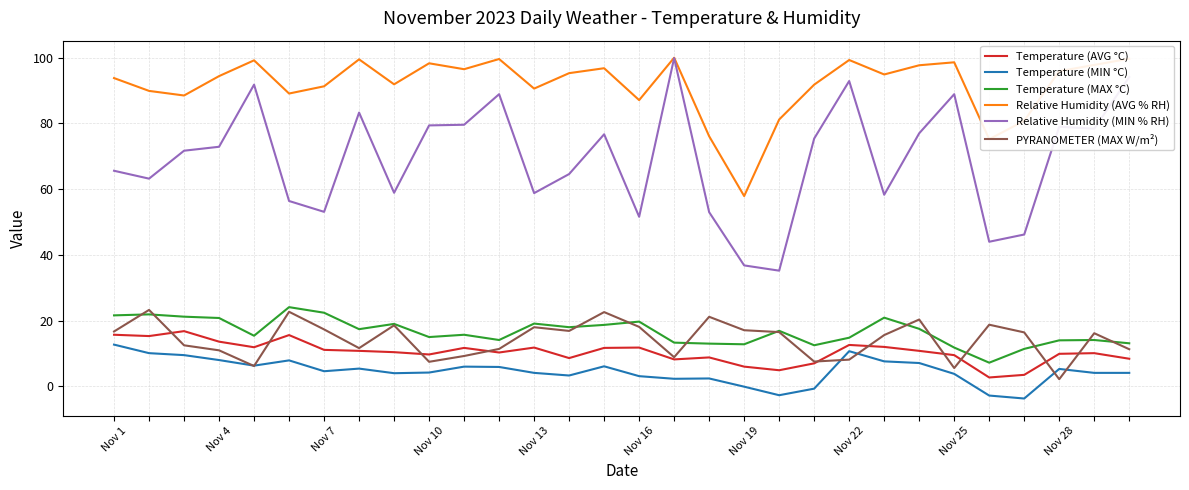

What are all the series names shown in the legend?

Temperature (AVG °C), Temperature (MIN °C), Temperature (MAX °C), Relative Humidity (AVG % RH), Relative Humidity (MIN % RH), PYRANOMETER (MAX W/m²)